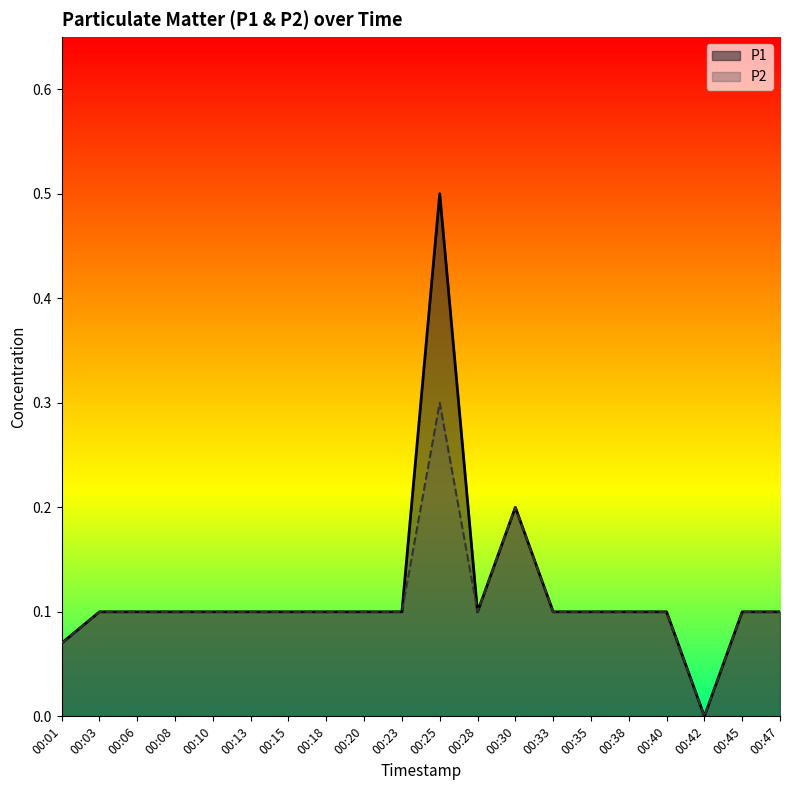

What is the difference between the maximum and minimum values in the P2 series?

0.3